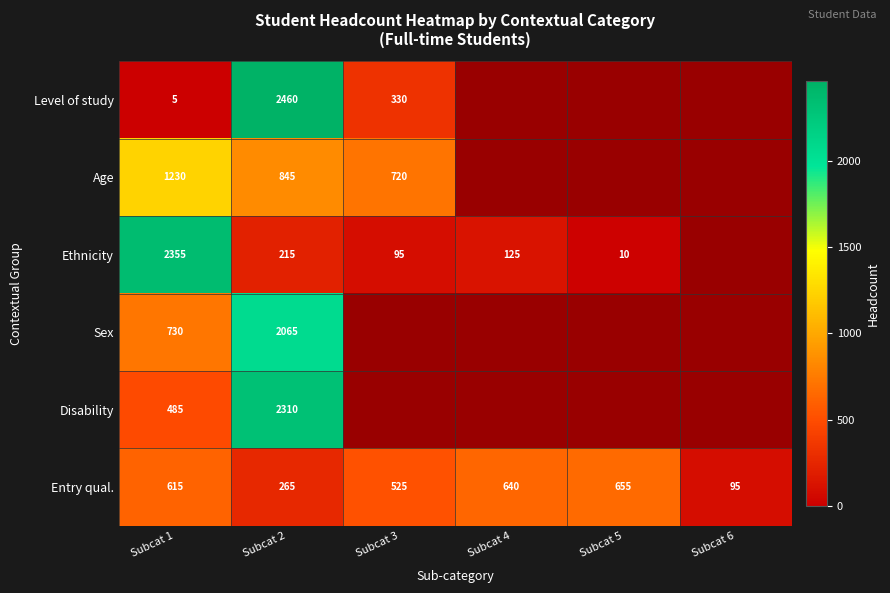

List the labels in order of Ethnicity value, largest first.

Subcat 1, Subcat 2, Subcat 4, Subcat 3, Subcat 5, Subcat 6